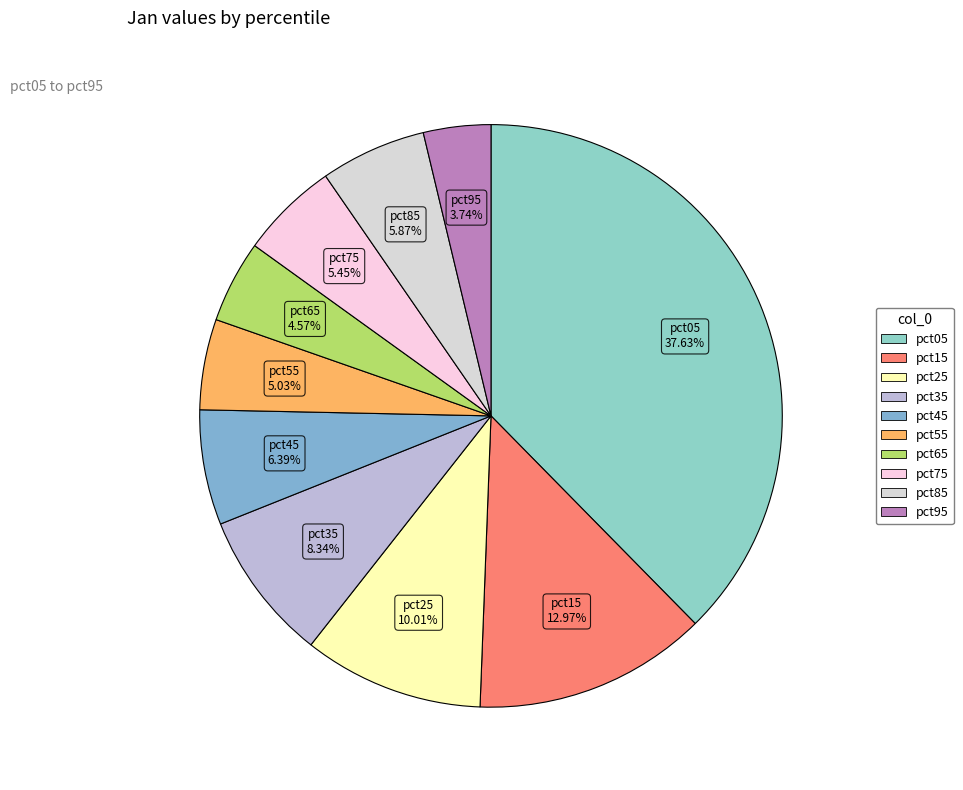

Which slice is the largest?

pct05